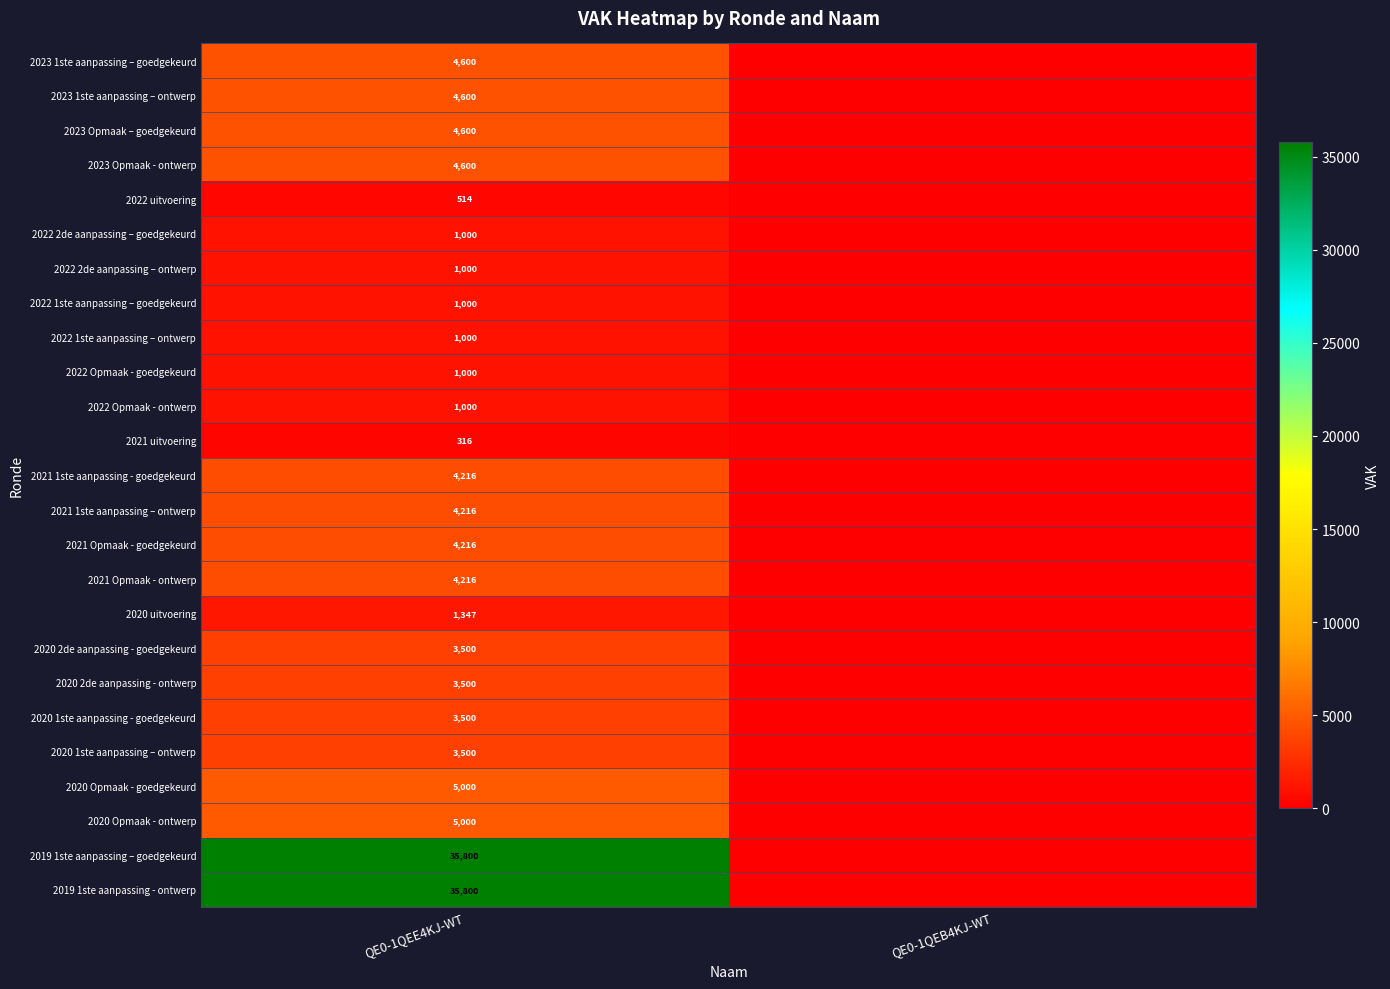

True or false: 2023 Opmaak - ontwerp has a value of 4600 at QE0-1QEE4KJ-WT.

True